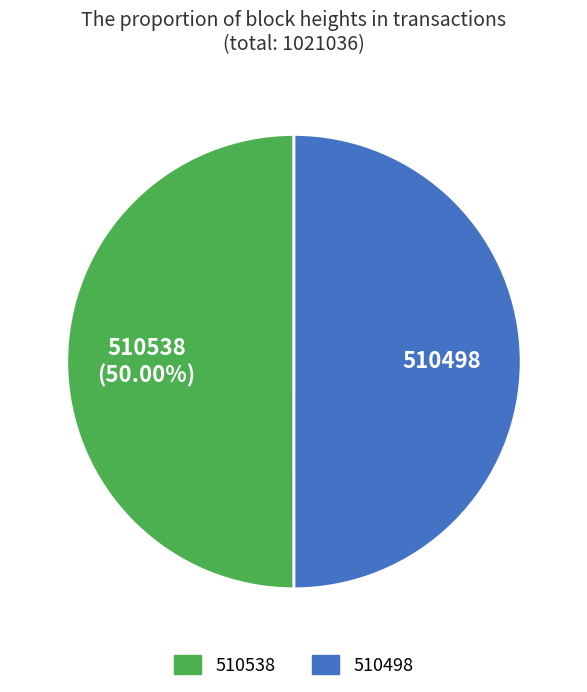

What percentage is NOT represented by 510538?

50.0%